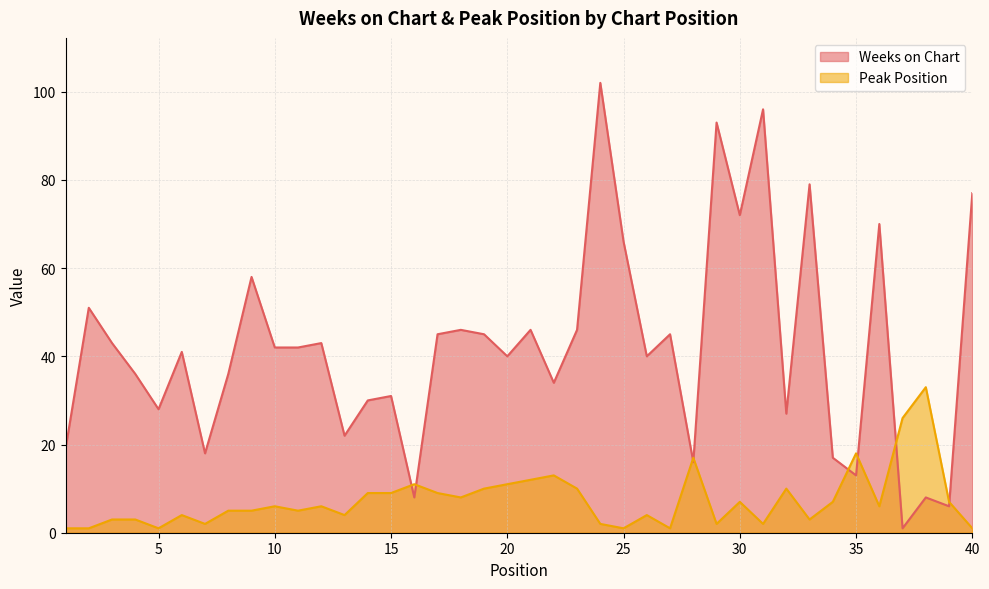

At which category does Peak Position reach its first local valley?

5